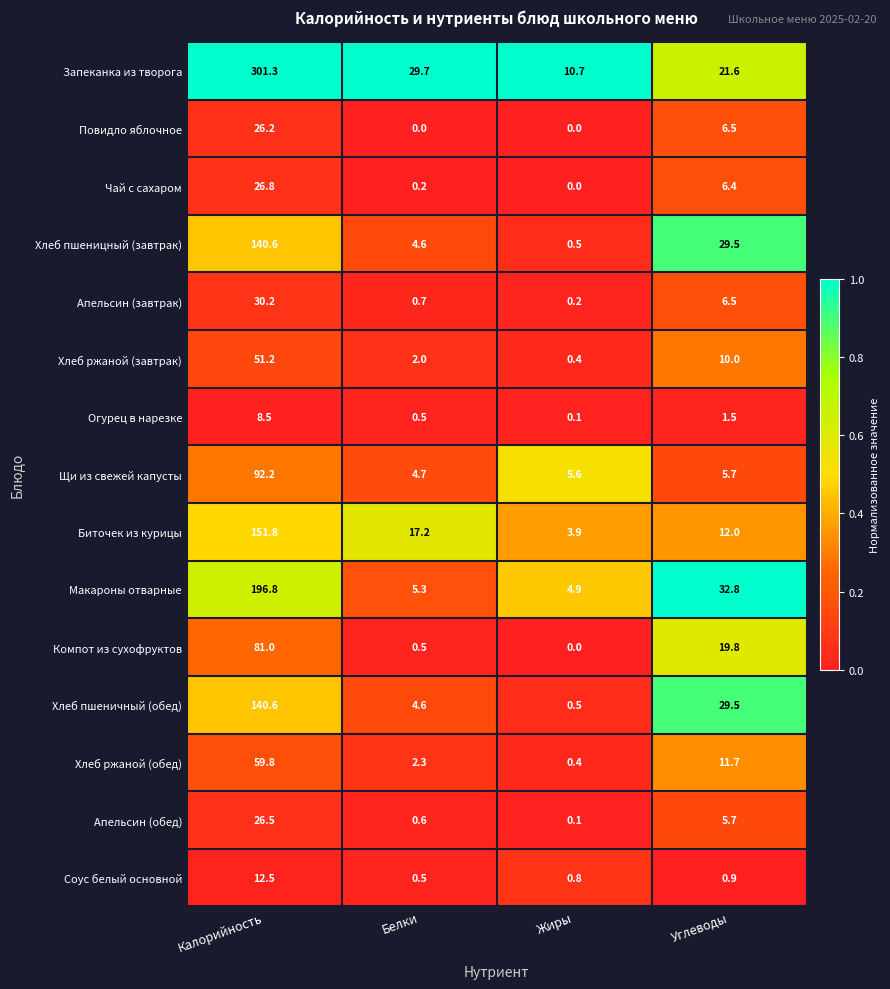

At how many categories does at least one series exceed 0?

4